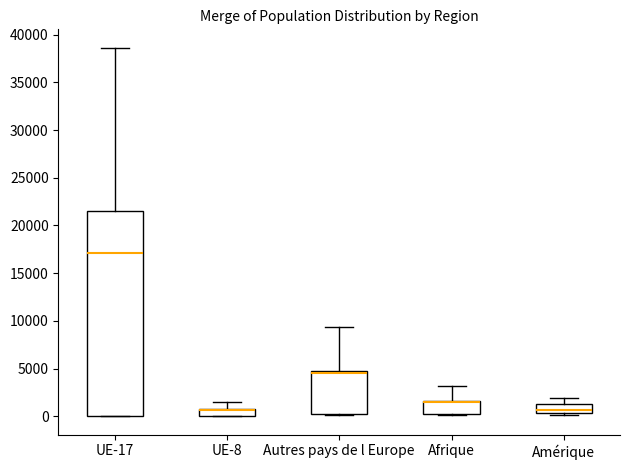

Where is the upper edge of the box for UE-8 on the y-axis? The values are not printed on the chart, so give them approximately, as read against the axis.

1000